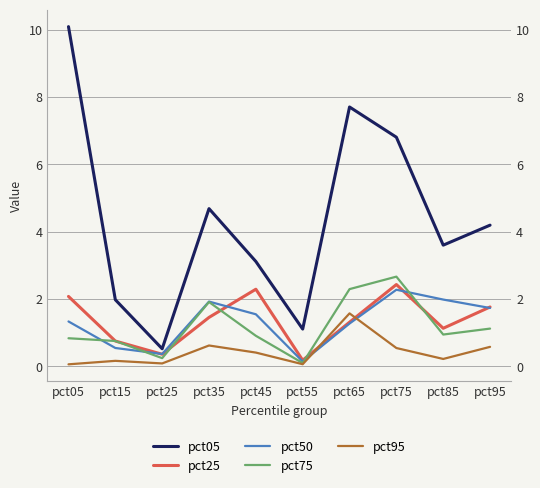

Reading right to left, extract all data points from this chart.

pct05: 4.2	3.6	6.8	7.7	1.1	3.1	4.7	0.5	2.0	10.1
pct25: 1.8	1.1	2.4	1.3	0.2	2.3	1.5	0.4	0.8	2.1
pct50: 1.7	2.0	2.3	1.3	0.1	1.5	1.9	0.4	0.5	1.3
pct75: 1.1	0.9	2.7	2.3	0.1	0.9	1.9	0.2	0.8	0.8
pct95: 0.6	0.2	0.5	1.6	0.1	0.4	0.6	0.1	0.2	0.1